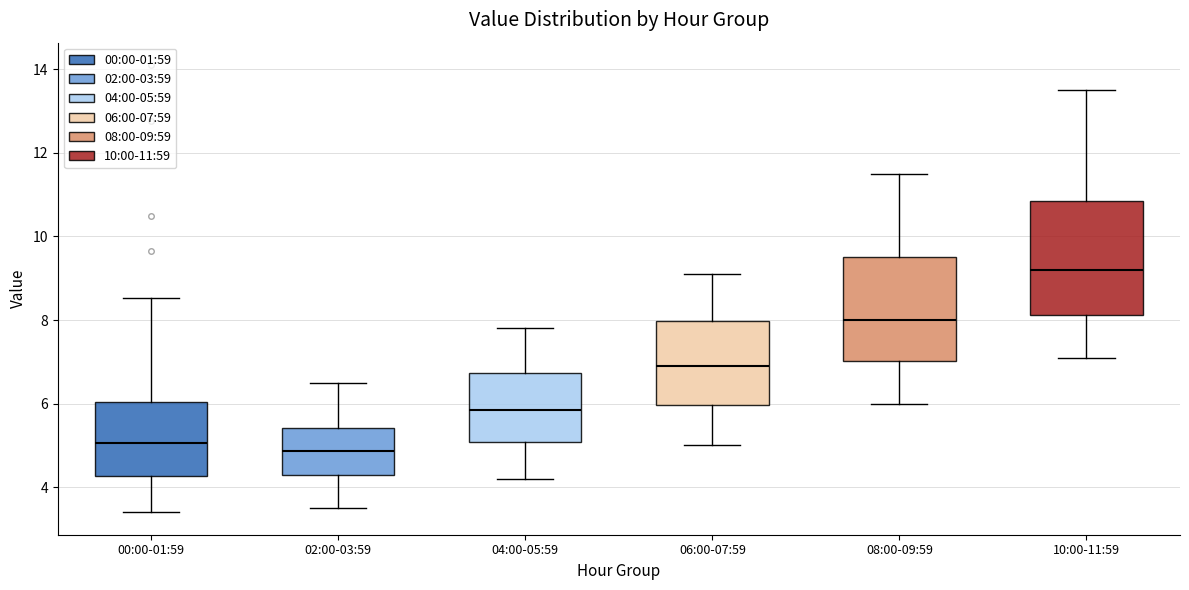

Reading left to right, read every box against the y-axis: the position of its median line, the range the box covers, and the ends of its whiskers. The values are not printed on the chart, so give them approximately, as read against the axis.

00:00-01:59: median 5.0, box 4.2 to 6.0, whiskers 3.4 to 8.6
02:00-03:59: median 4.8, box 4.2 to 5.4, whiskers 3.6 to 6.6
04:00-05:59: median 5.8, box 5.0 to 6.8, whiskers 4.2 to 7.8
06:00-07:59: median 7.0, box 6.0 to 8.0, whiskers 5.0 to 9.2
08:00-09:59: median 8.0, box 7.0 to 9.6, whiskers 6.0 to 11.6
10:00-11:59: median 9.2, box 8.2 to 10.8, whiskers 7.2 to 13.6